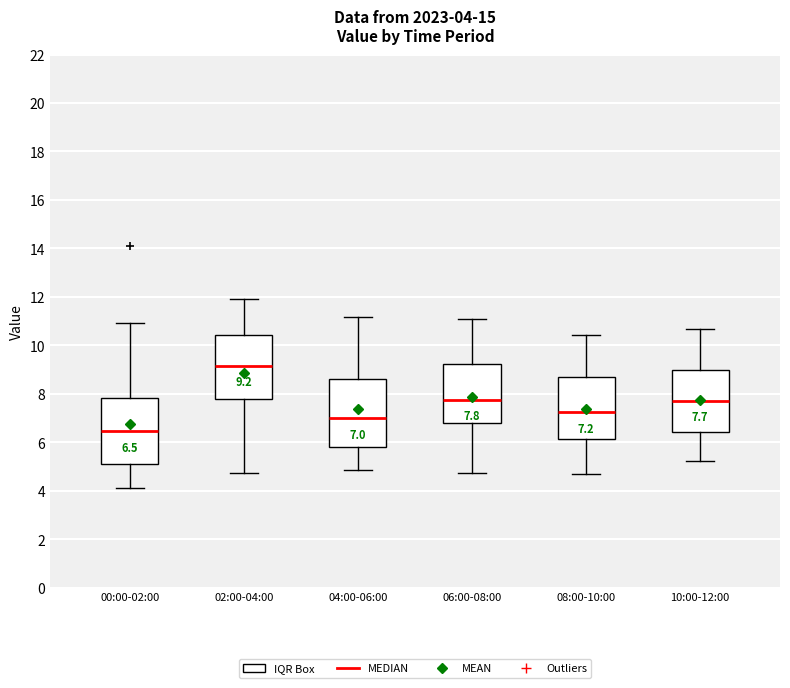

Which box has the lowest median line?

00:00-02:00